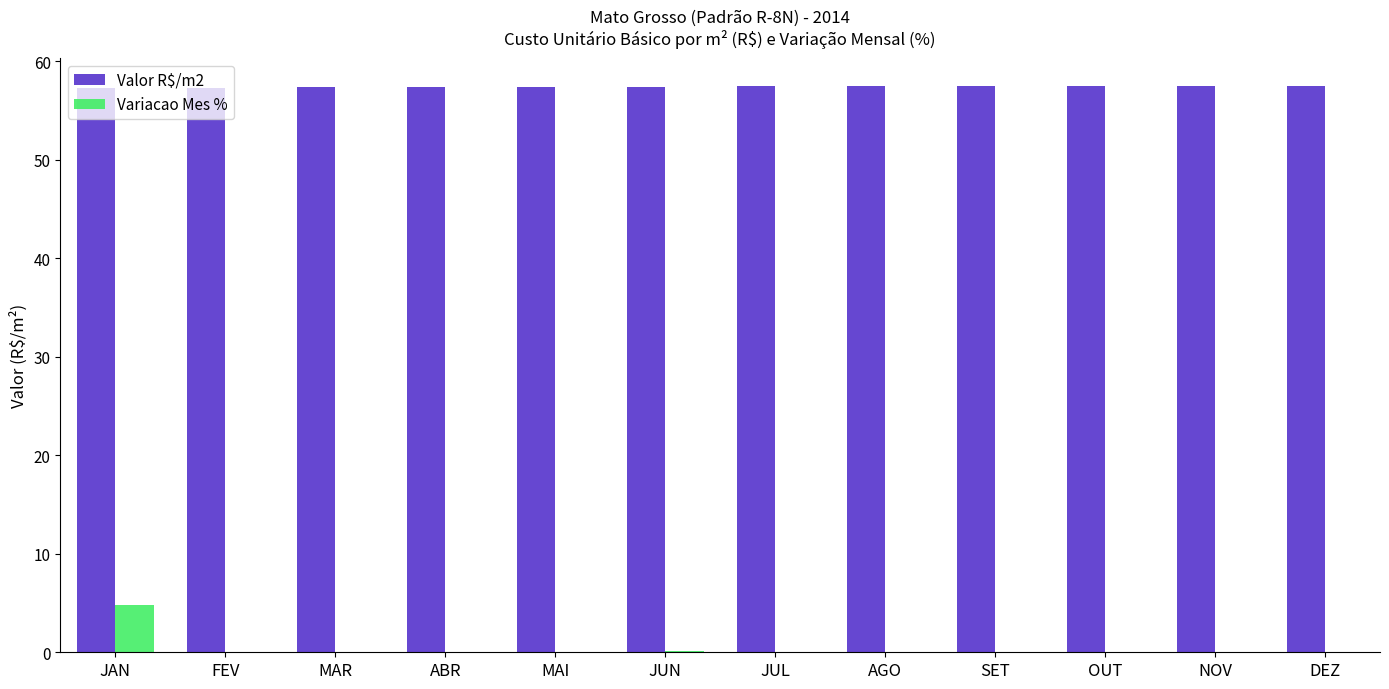

Between JAN and NOV, which series saw the biggest shift?

Variacao Mes %